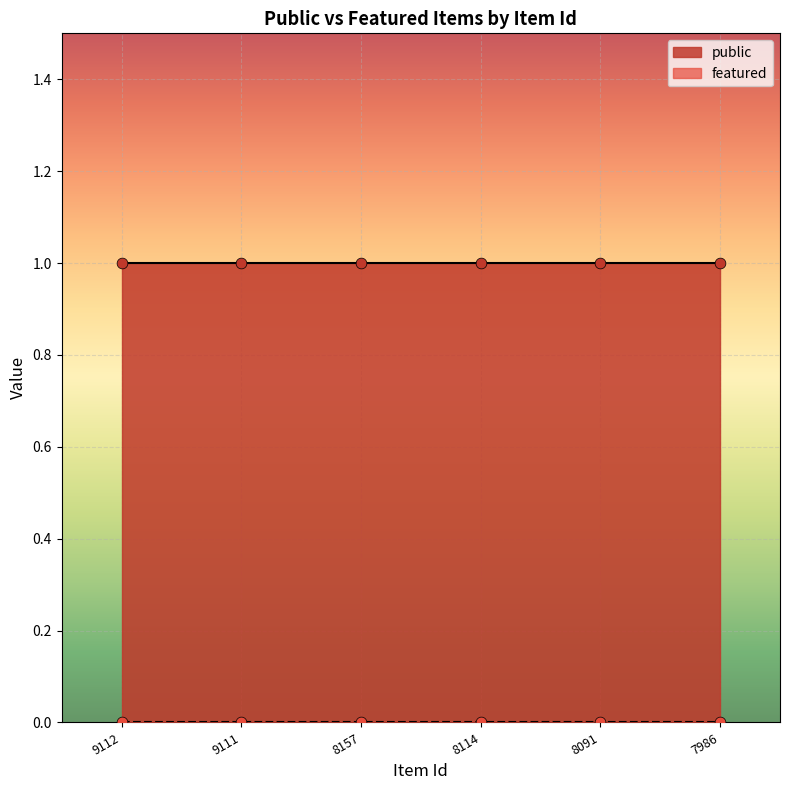

What is the total value across all series at 9112?

1